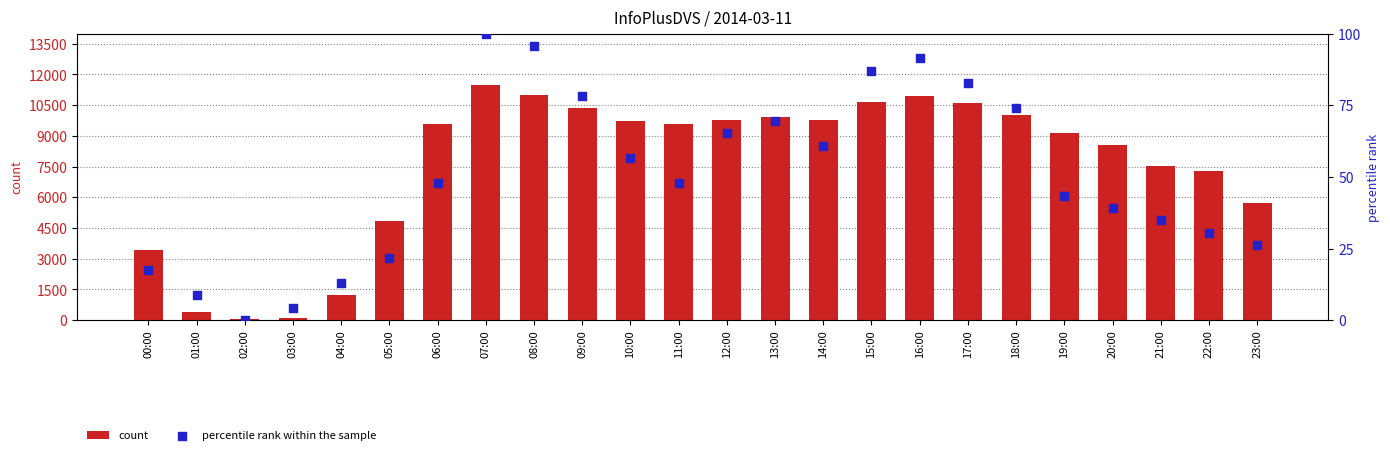

At which category is the sum across all series the highest?

07:00